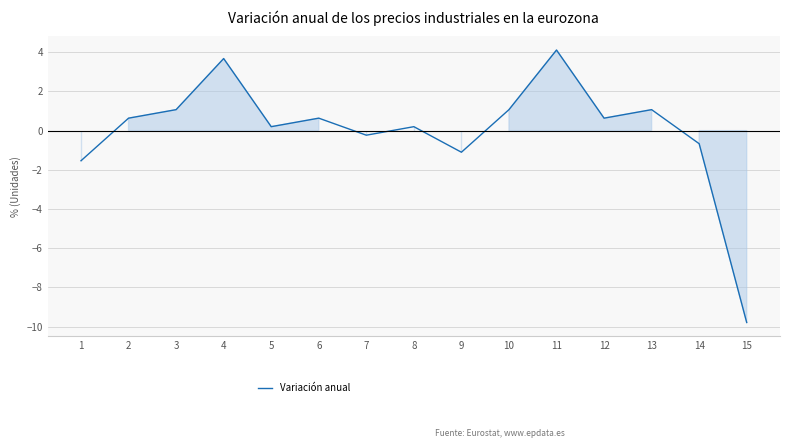

The chart shows a value of -1.1 at 9. True or false?

True